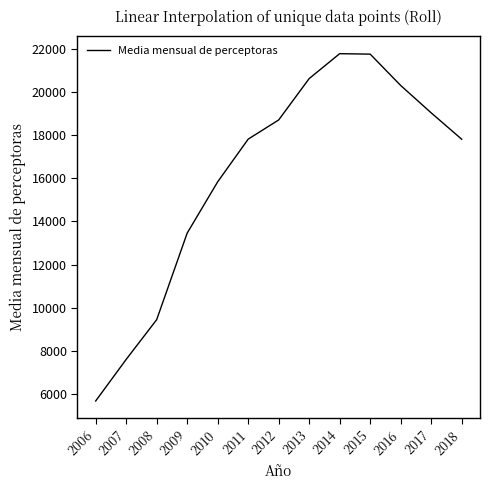

What is the change in value from 2017 to 2018?

-1223.4